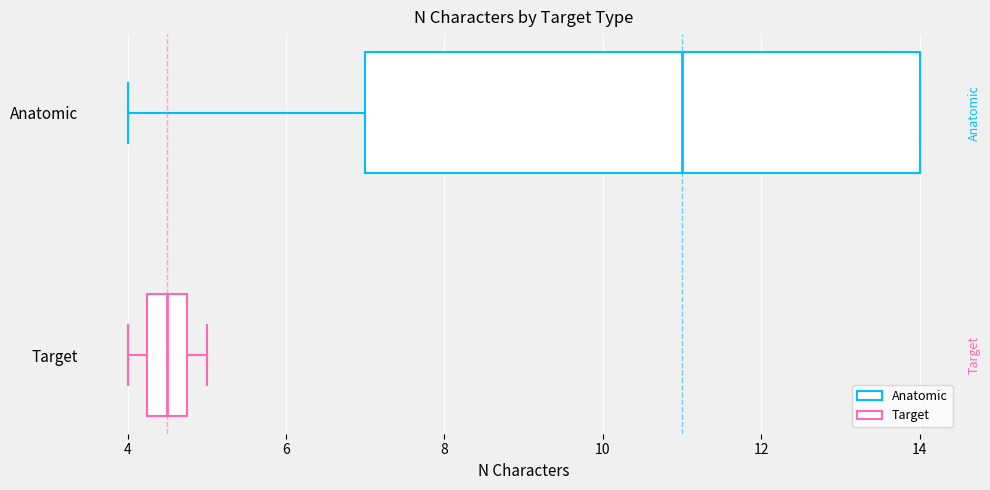

Which box is the widest, from its left edge to its right edge?

Anatomic